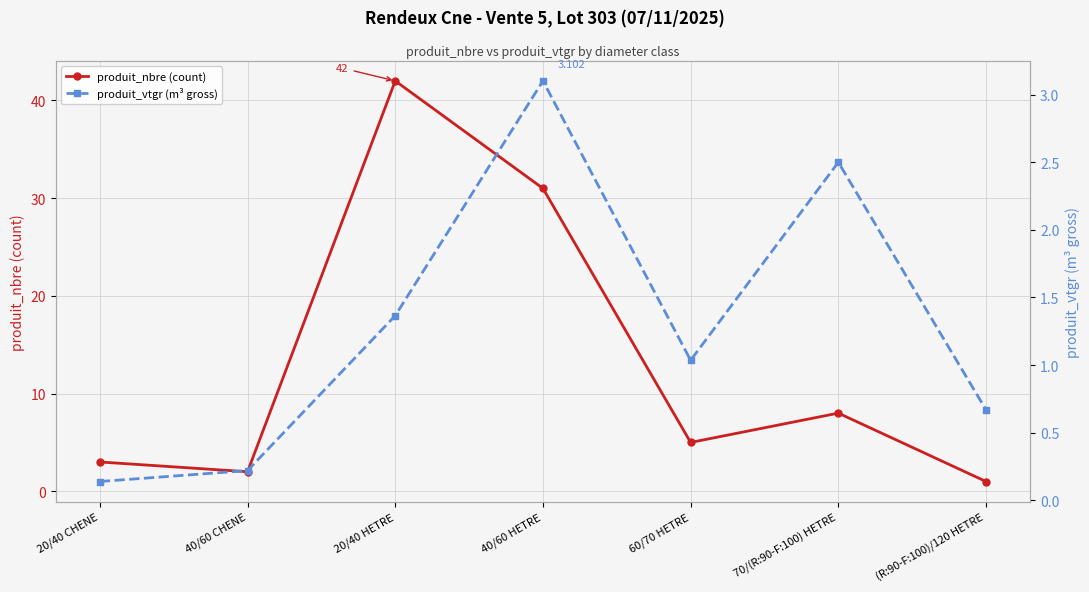

Is the value of produit_nbre (count) at 20/40 HETRE greater than the value of produit_vtgr (m³ gross) at 60/70 HETRE?

Yes